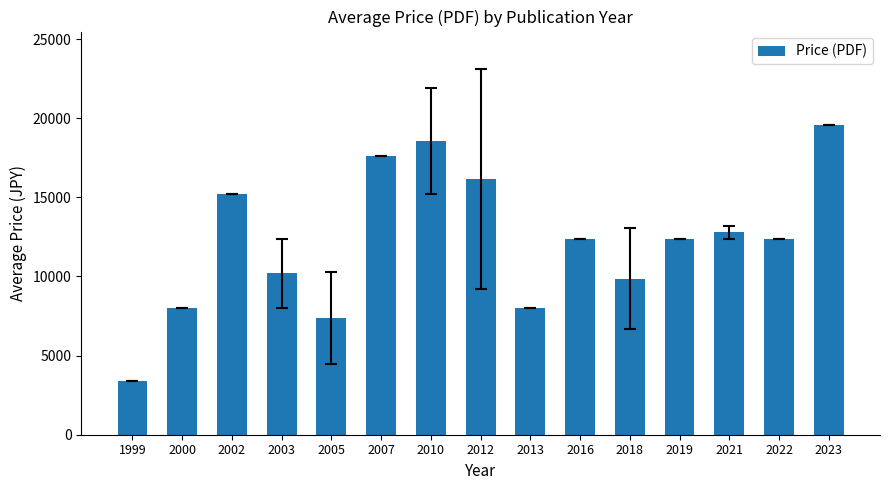

What is the value of the 1st bar from the left?

3400.0